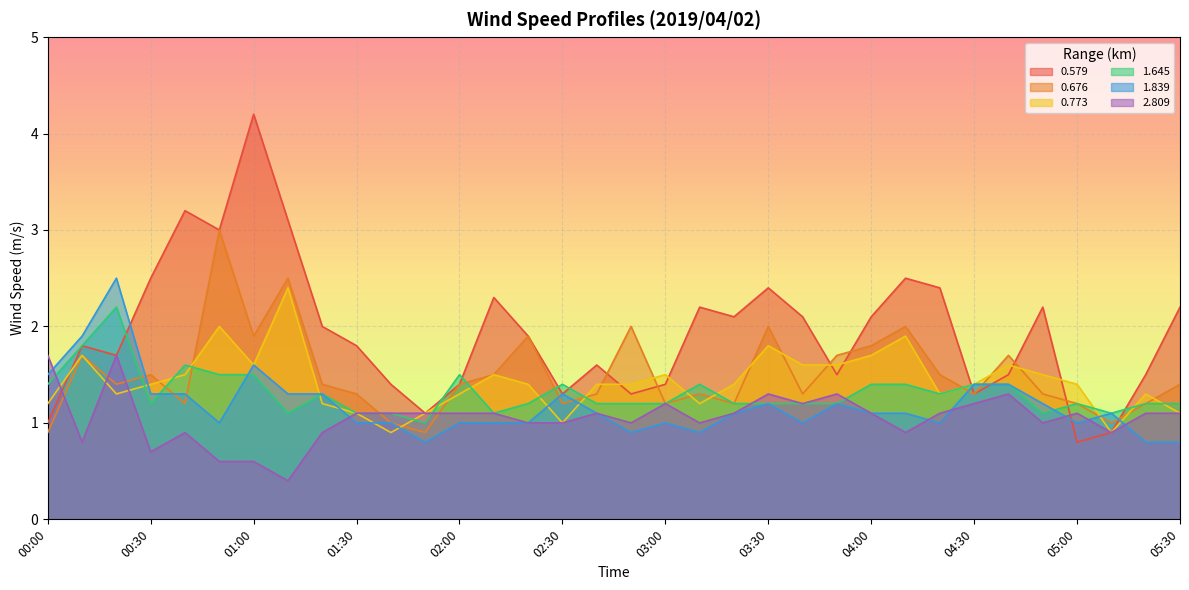

How many lines are shown in the chart?

6